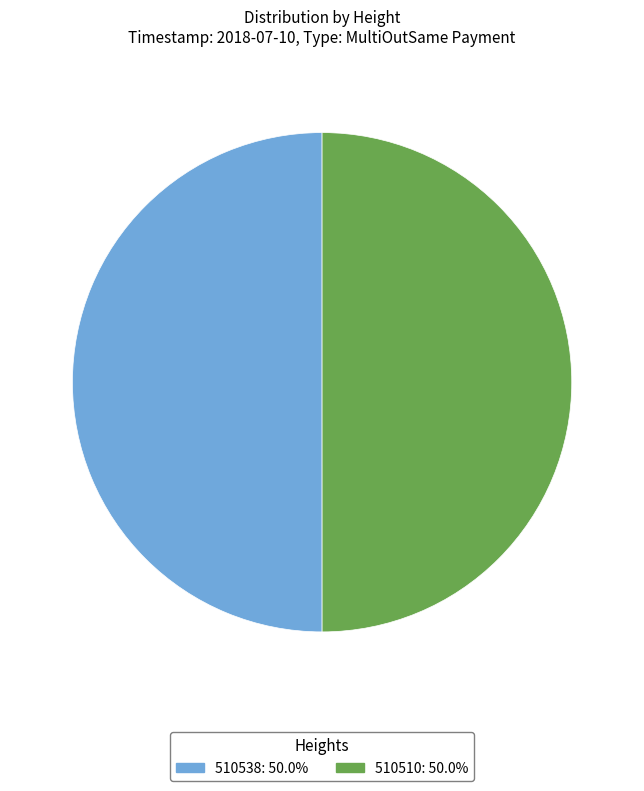

What is the ratio of the value at 510510: 50.0% to the value at 510538: 50.0%?

1.0